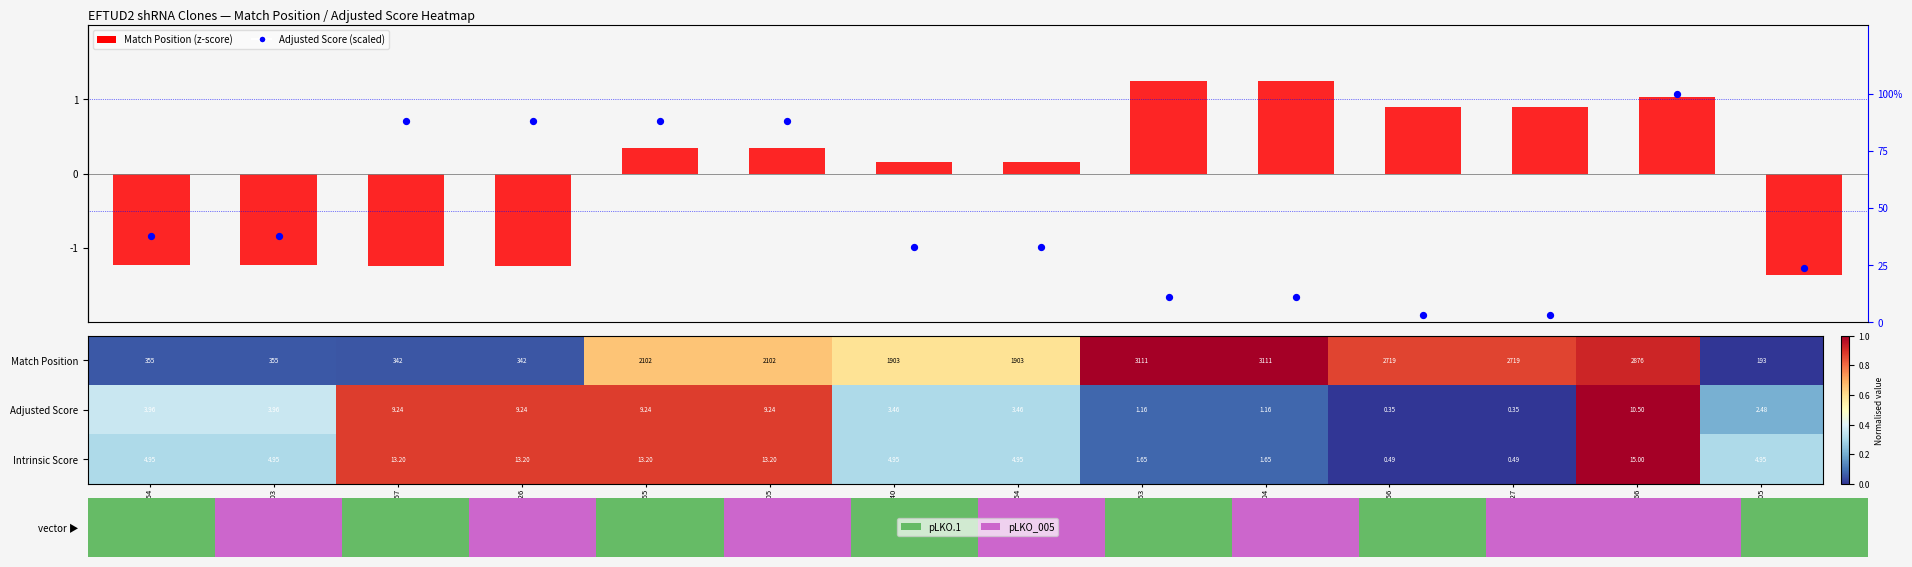

Is the value of Adjusted Score (scaled) at TRCN0000074656 greater than the value of Match Position (z-score) at TRCN0000315905?

No